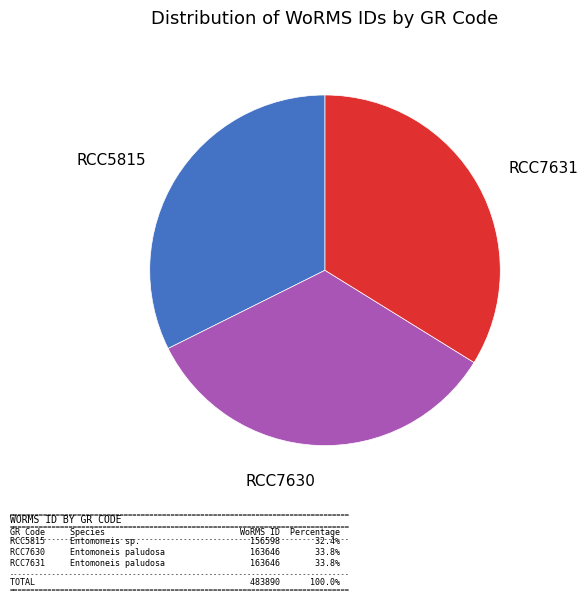

Which has a higher value, RCC7631 or RCC5815?

RCC7631